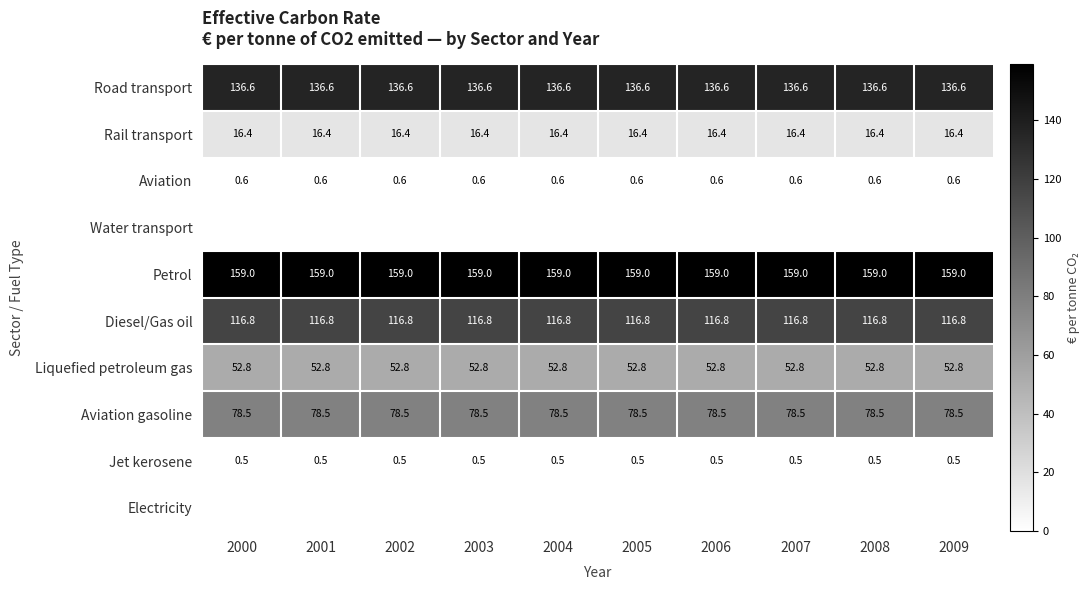

Between 2009 and 2000, which is larger?

2009